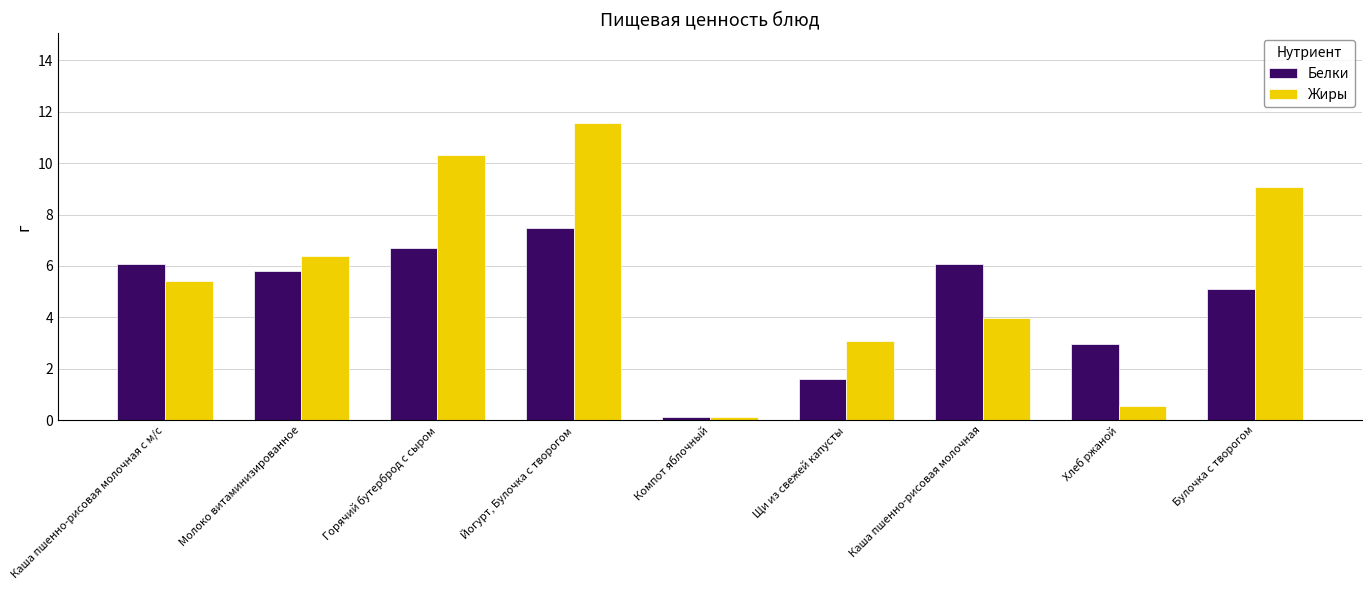

How many series are shown in this chart?

2